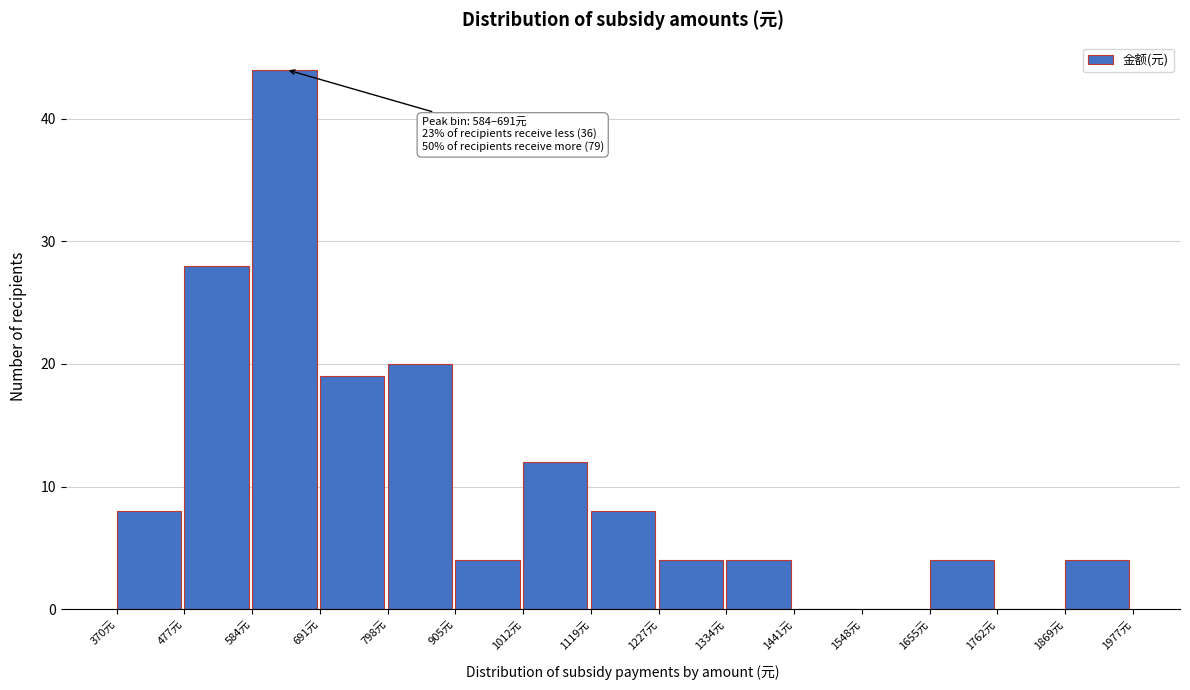

Over which range of the x-axis is the bar tallest?

580 to 700